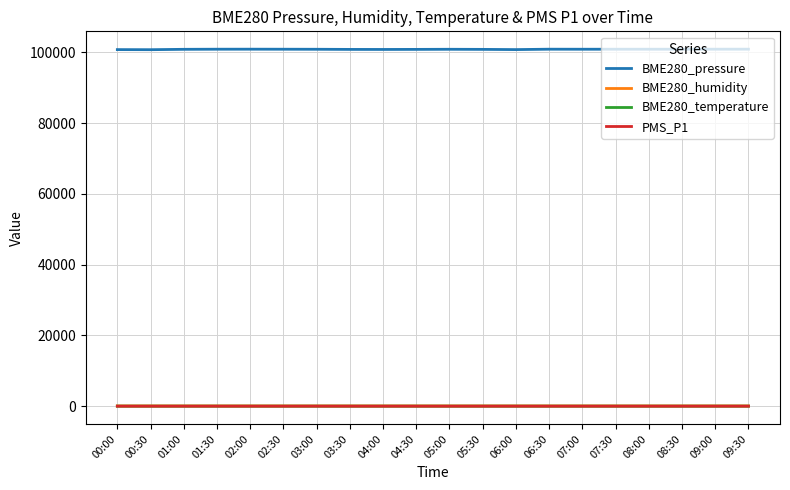

True or false: BME280_pressure and BME280_humidity intersect in this chart.

False